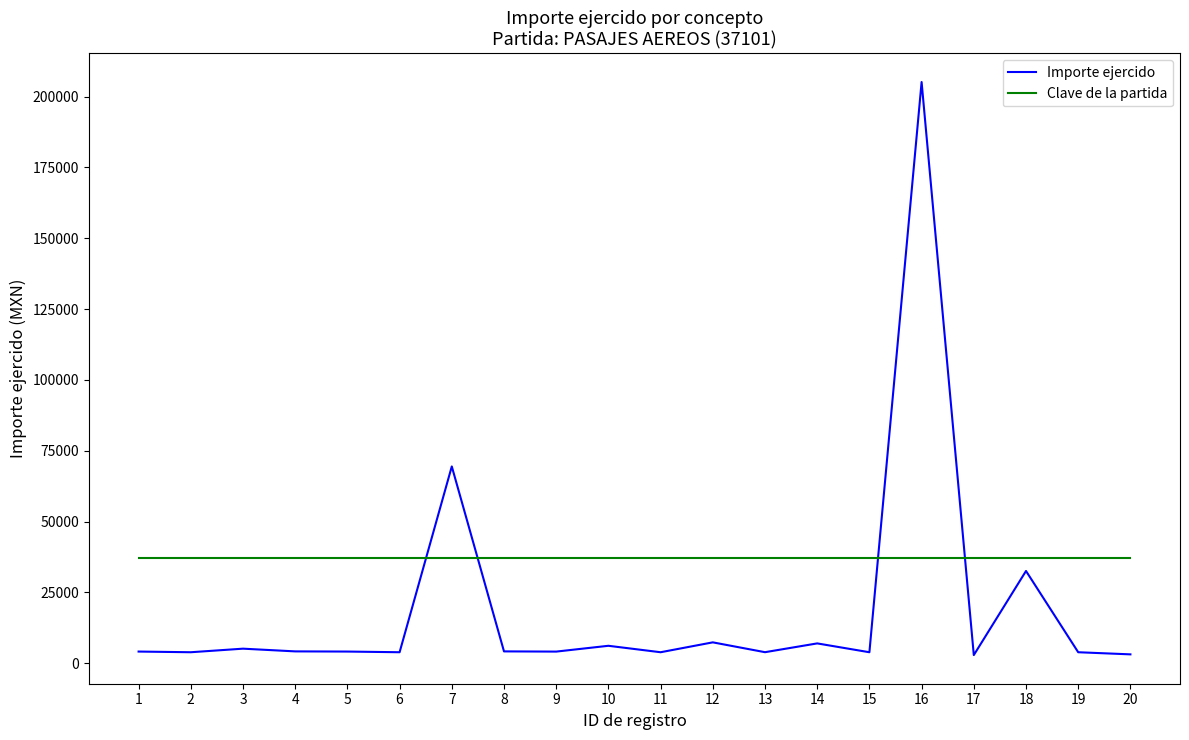

Which series has the largest range (max minus min)?

Importe ejercido